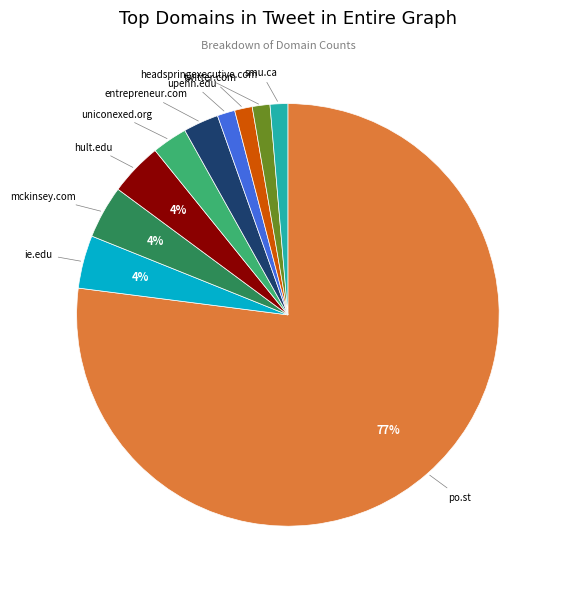

To the nearest percent, what is the average slice percentage?

10%